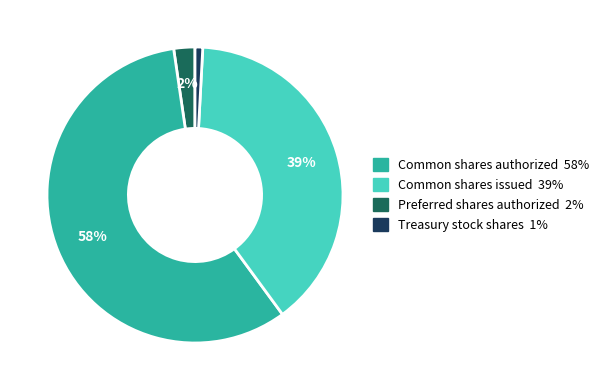

To the nearest percent, what is the average slice percentage?

25%